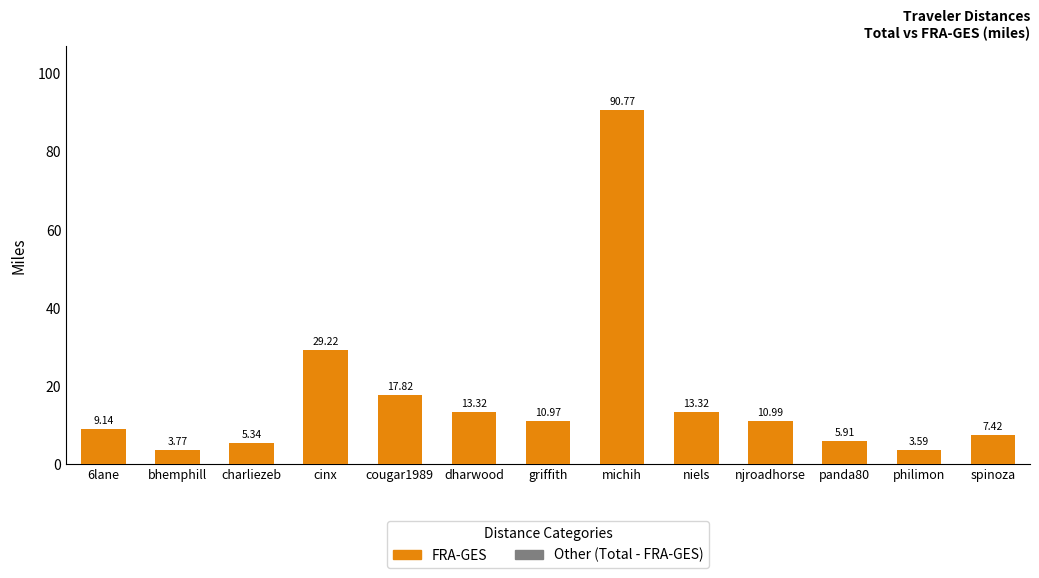

Count the number of data series in this chart.

1